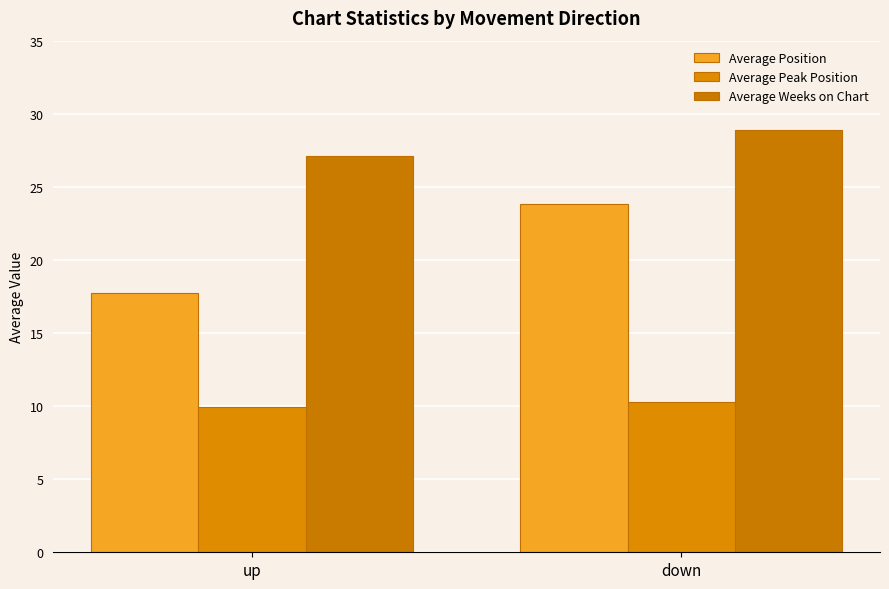

Rank the categories by Average Peak Position value from highest to lowest.

down, up